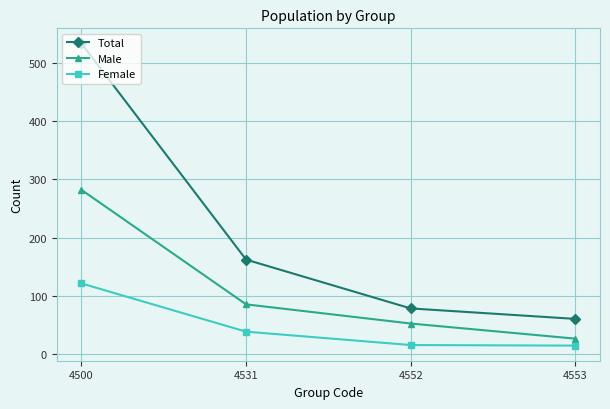

True or false: Male and Total cross at least once.

False